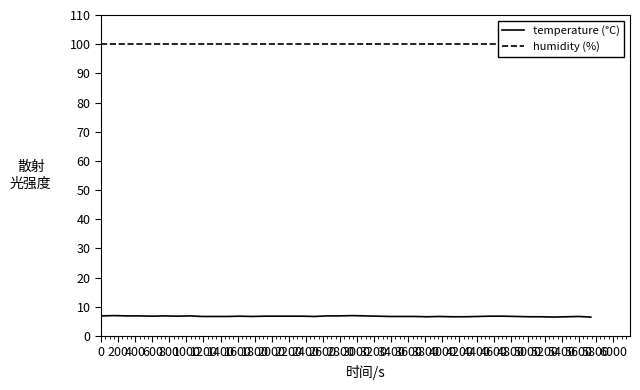

True or false: humidity (%) and temperature (°C) cross at least once.

False